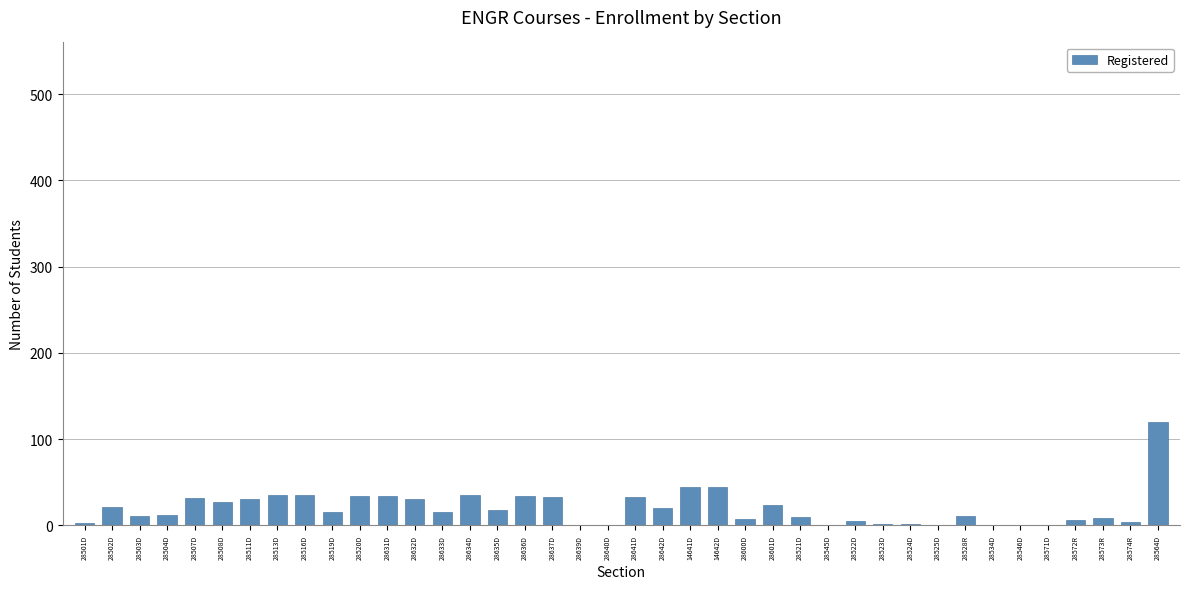

What is the change in value from 28504D to 28637D?

+21